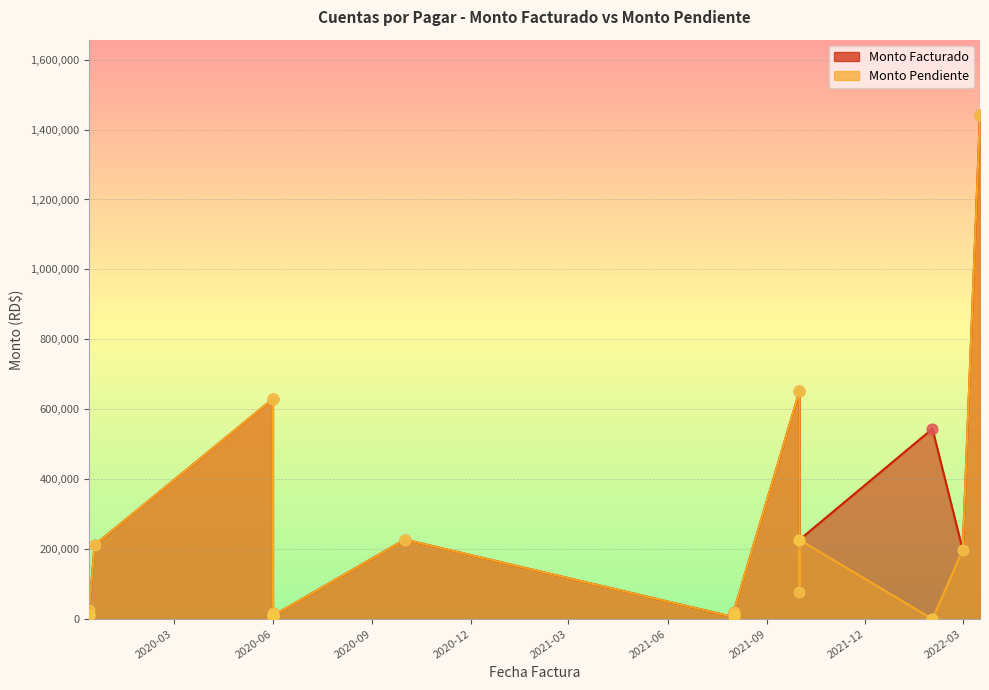

Which series has the widest spread of Y values?

Monto Pendiente